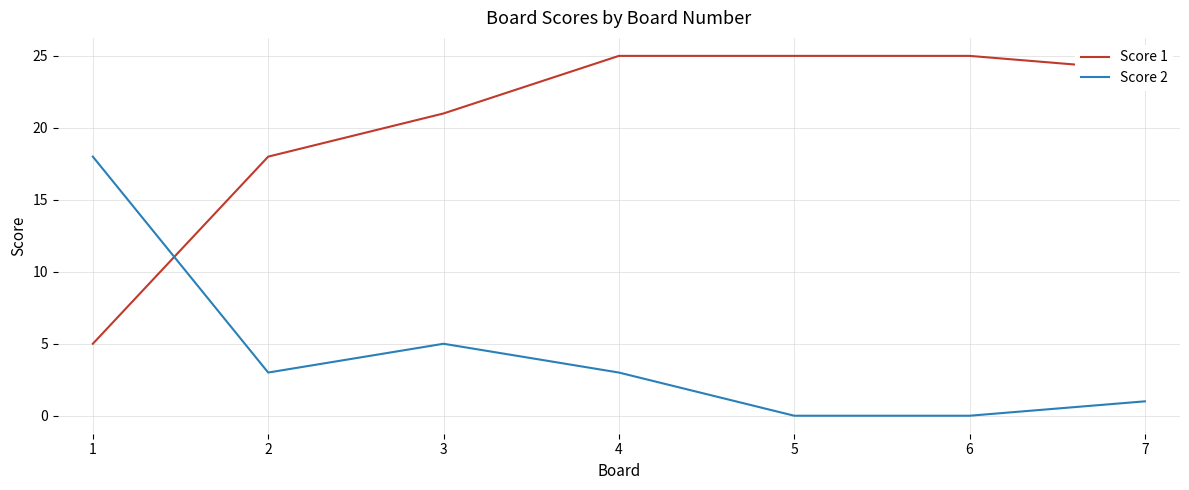

What is the difference between the maximum and second lowest values in the Score 2 series?

18